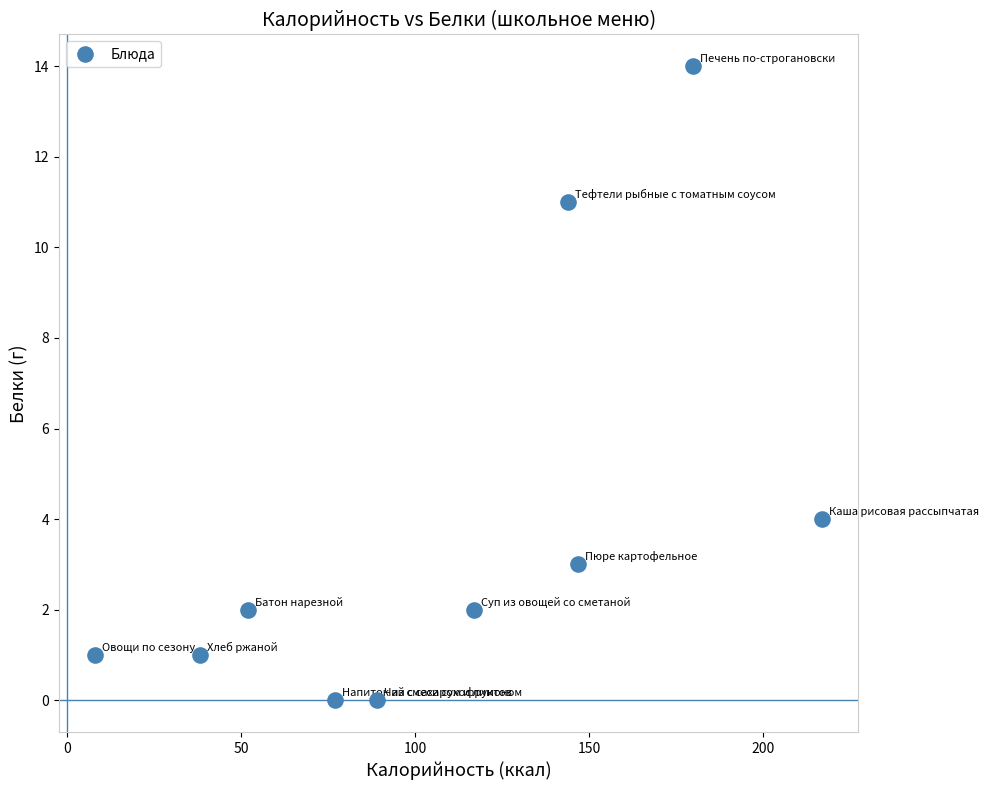

What Y value in the scatter plot is closest to 7?

4